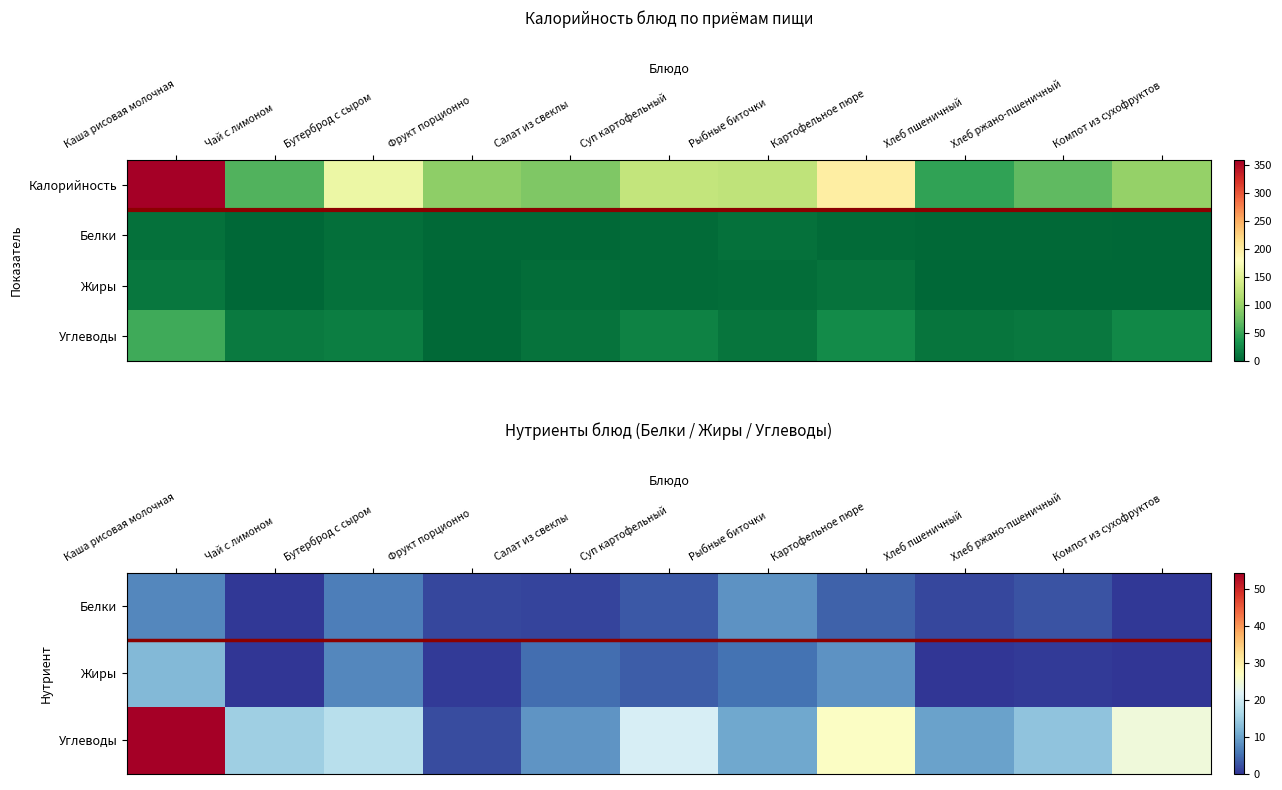

What is the spread (max minus min) of values at Фрукт порционно?

1.6